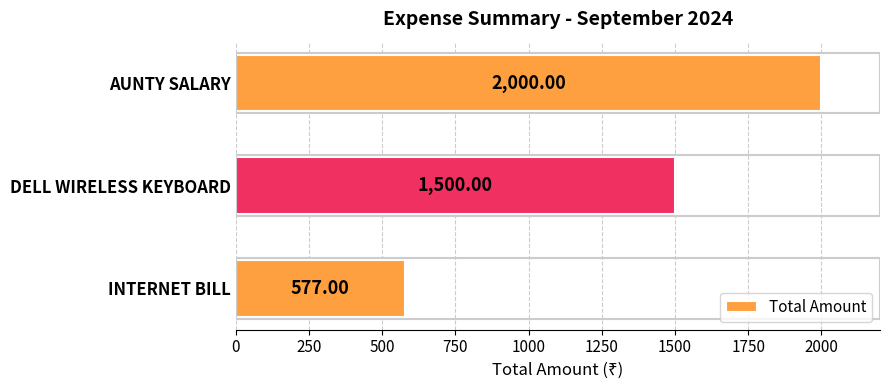

List the labels in order of value, smallest first.

INTERNET BILL, DELL WIRELESS KEYBOARD, AUNTY SALARY